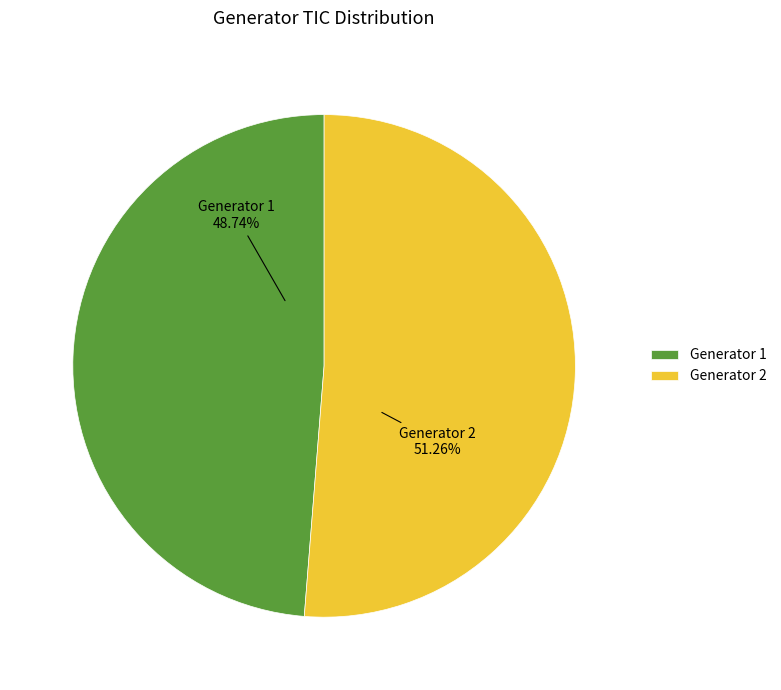

Which has a higher value, Generator 2 or Generator 1?

Generator 2